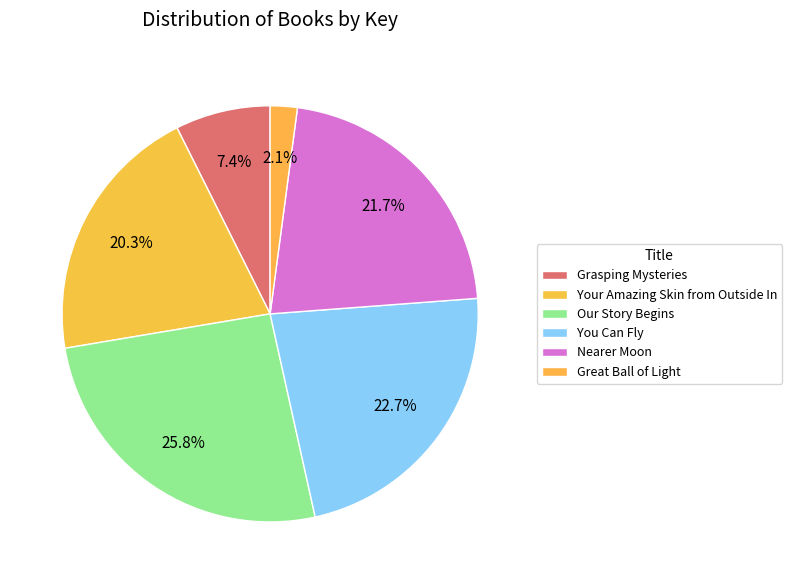

How many segments does this pie chart have?

6